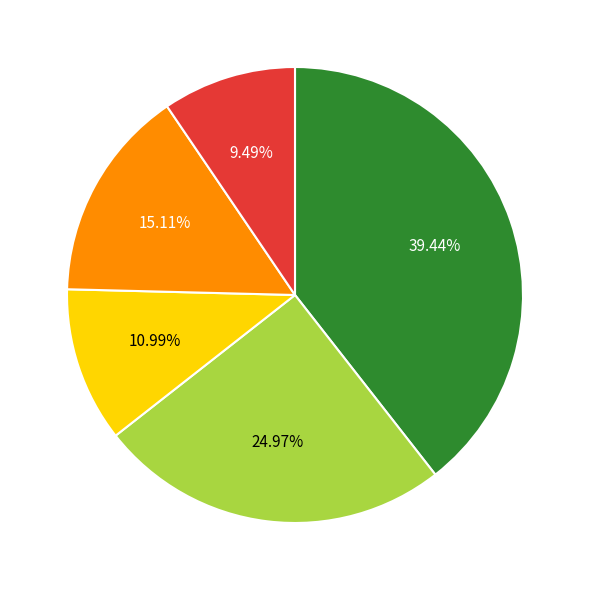

Is there a majority slice in this chart?

No